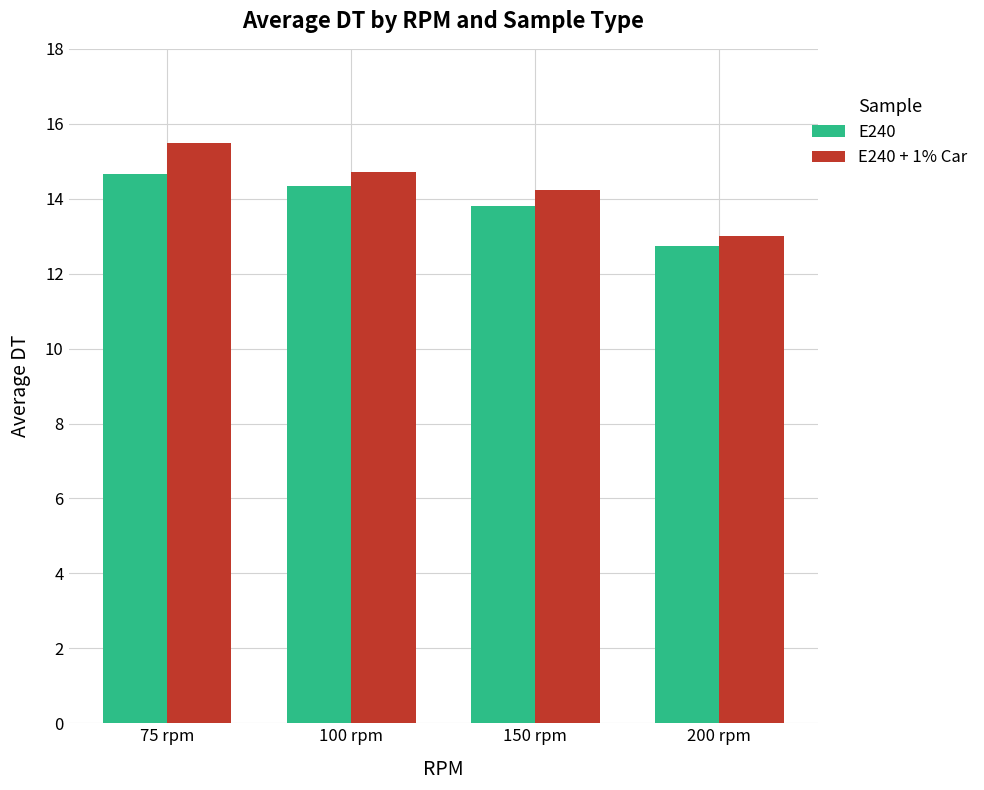

At 100 rpm, list the series in order from largest to smallest.

E240 + 1% Car, E240